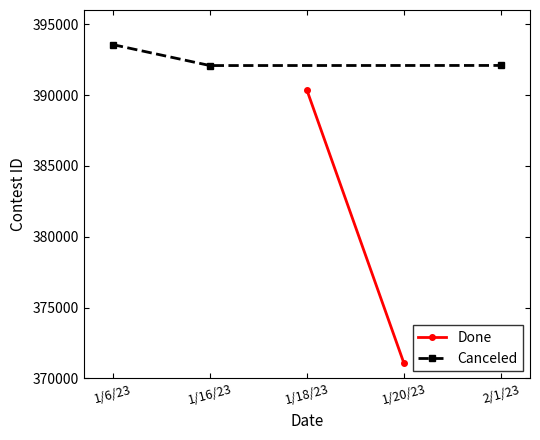

At which category does the chart reach its peak across all series?

1/6/23